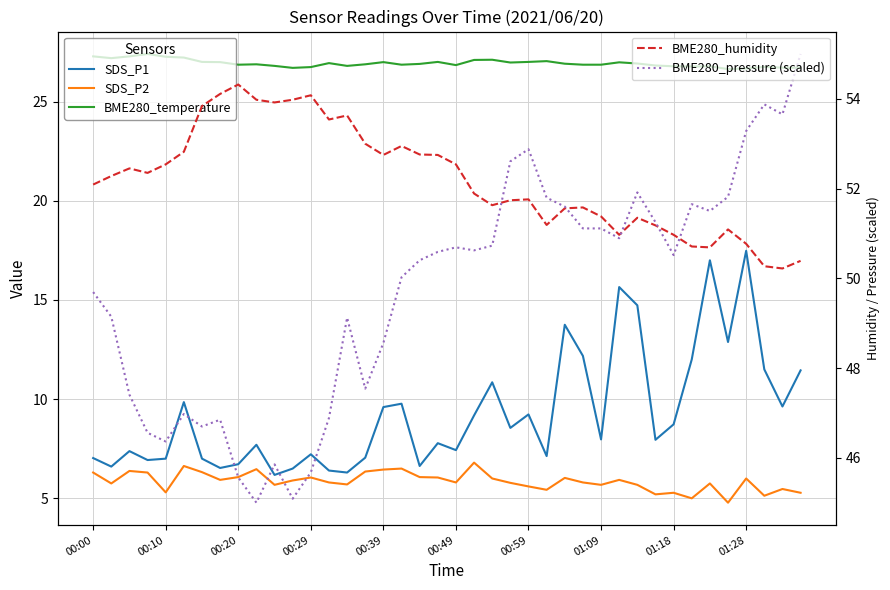

At how many categories does at least one series exceed 52?

27